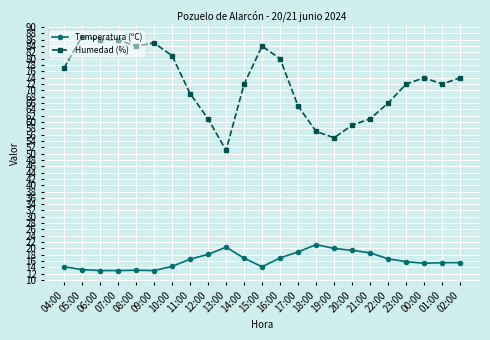

What is the difference between the maximum and minimum values in the Temperatura (ºC) series?

8.2